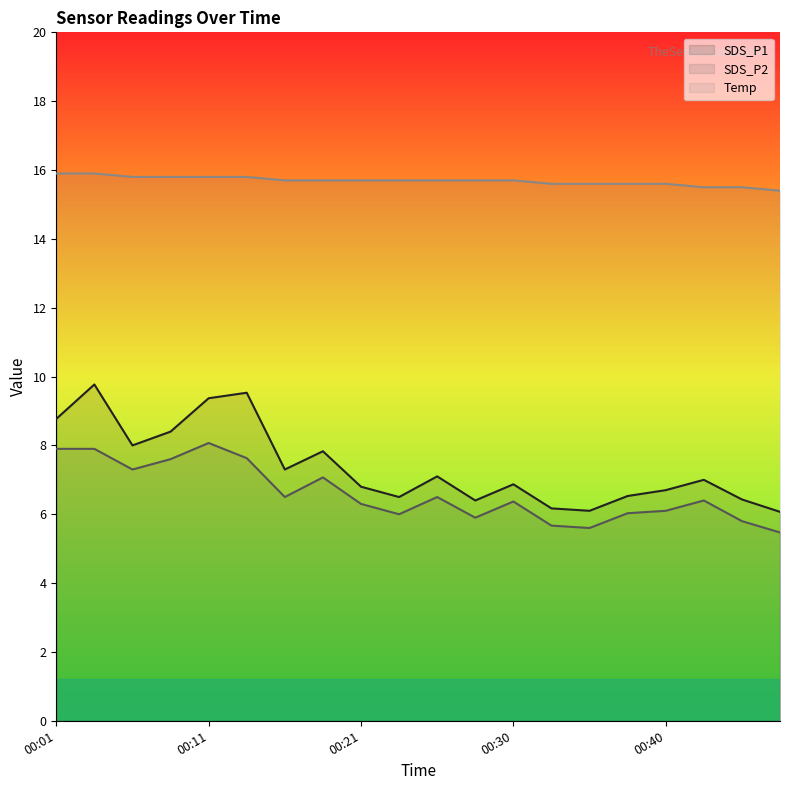

Reading right to left, list all the values displayed in this chart.

SDS_P1 (line): 6.1	6.4	7.0	6.7	6.5	6.1	6.2	6.9	6.4	7.1	6.5	6.8	7.8	7.3	9.5	9.4	8.4	8.0	9.8	8.8
SDS_P2 (line): 5.5	5.8	6.4	6.1	6.0	5.6	5.7	6.4	5.9	6.5	6.0	6.3	7.1	6.5	7.6	8.1	7.6	7.3	7.9	7.9
Temp (line): 15.4	15.5	15.5	15.6	15.6	15.6	15.6	15.7	15.7	15.7	15.7	15.7	15.7	15.7	15.8	15.8	15.8	15.8	15.9	15.9